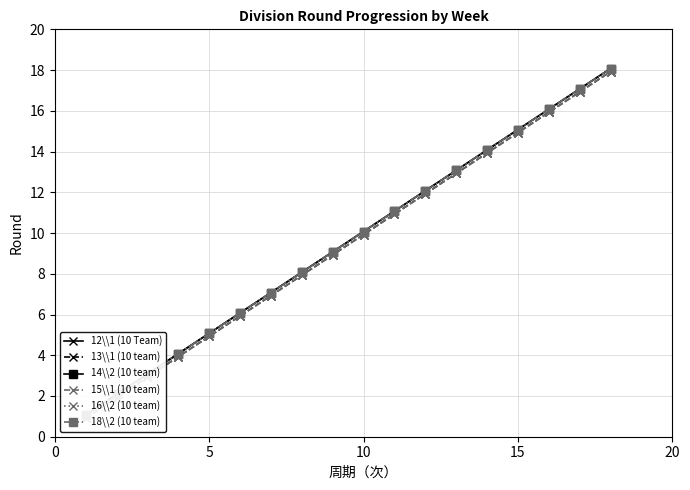

True or false: 15\\1 (10 team) and 13\\1 (10 team) cross at least once.

False